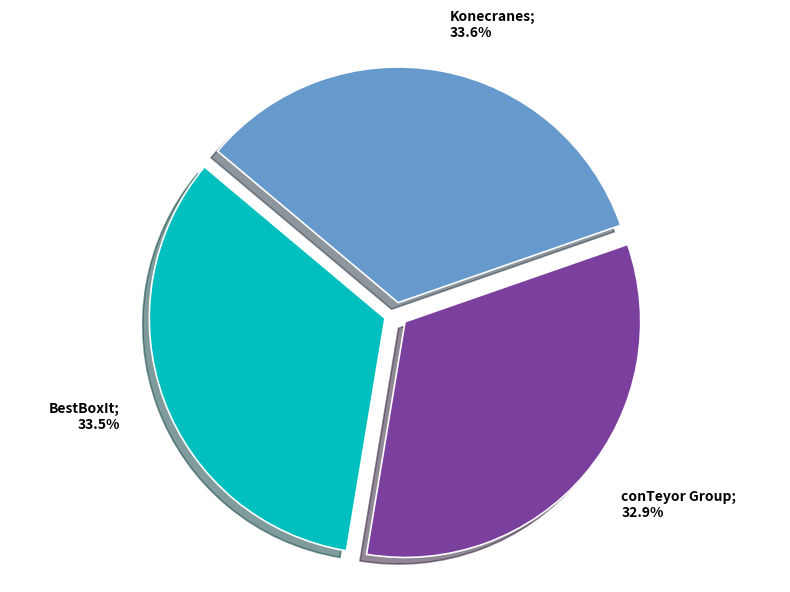

To the nearest percent, what is the difference between the largest and smallest slice percentages?

1%